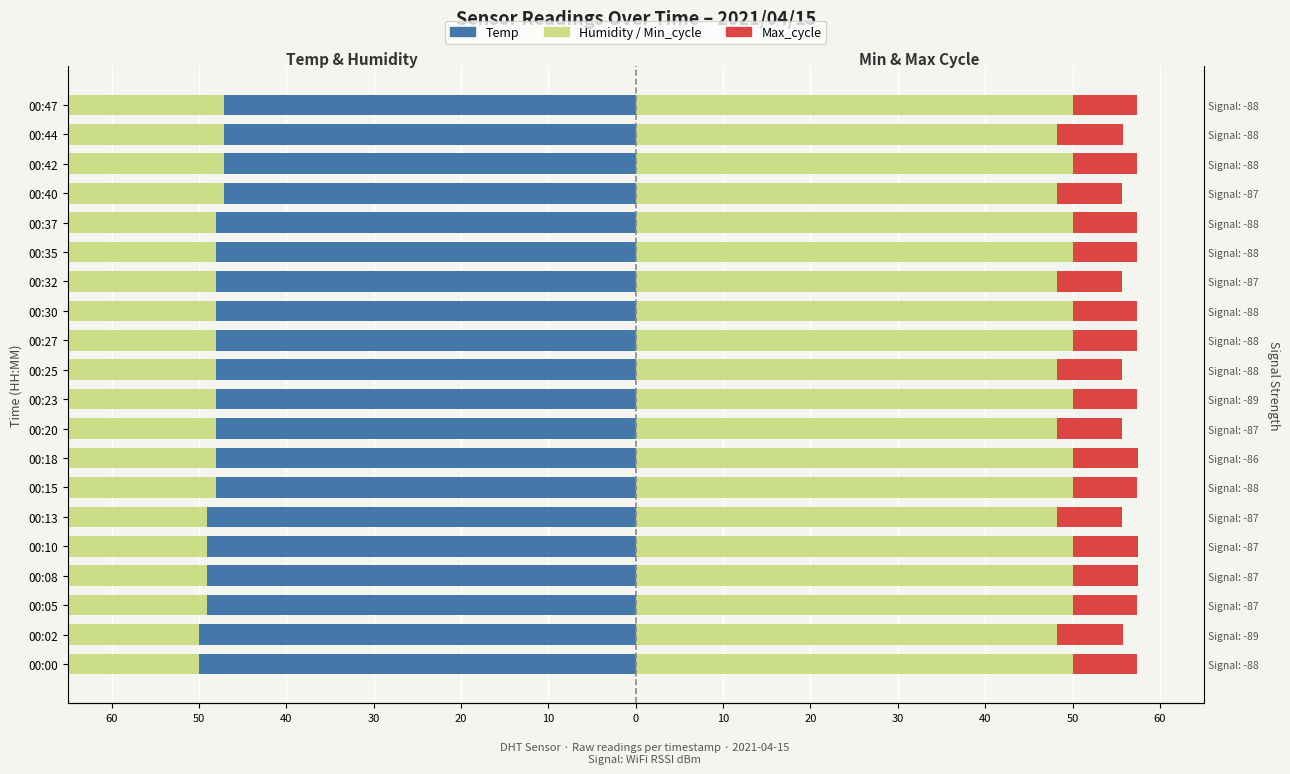

The Min_cycle series shows 32.5 at 00:47. True or false?

False